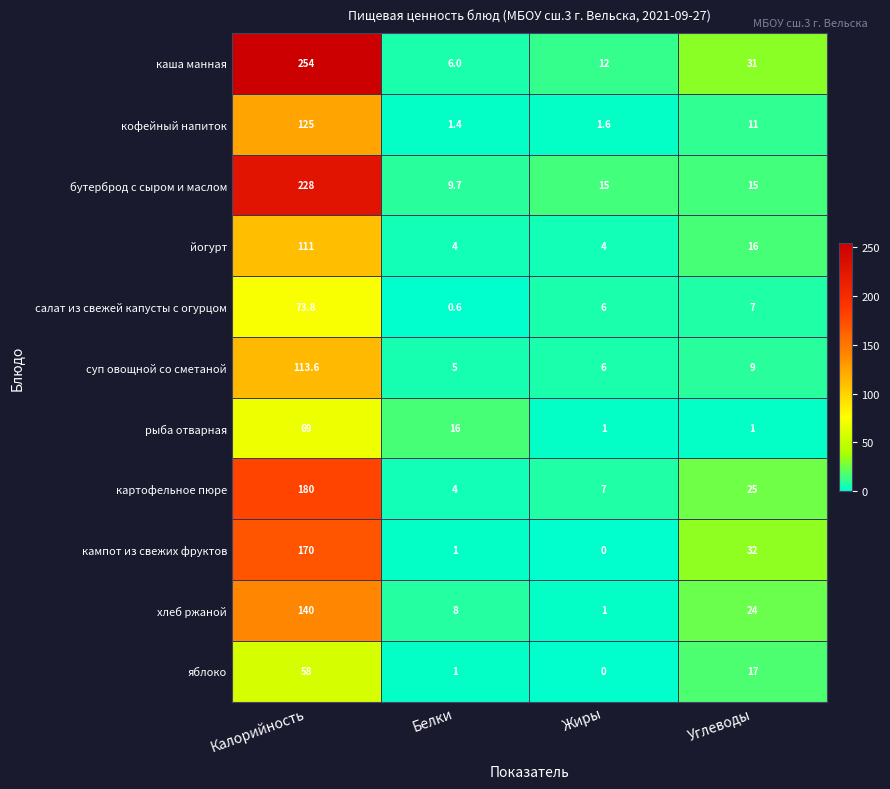

The value of бутерброд с сыром и маслом at Калорийность is 228.0. True or false?

True